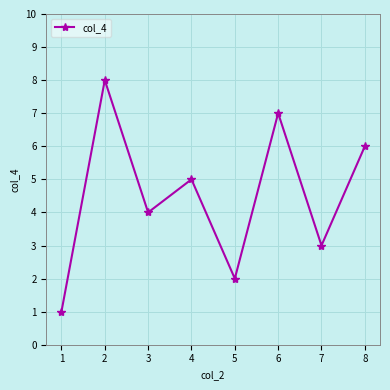

What is the maximum value shown in the chart?

8